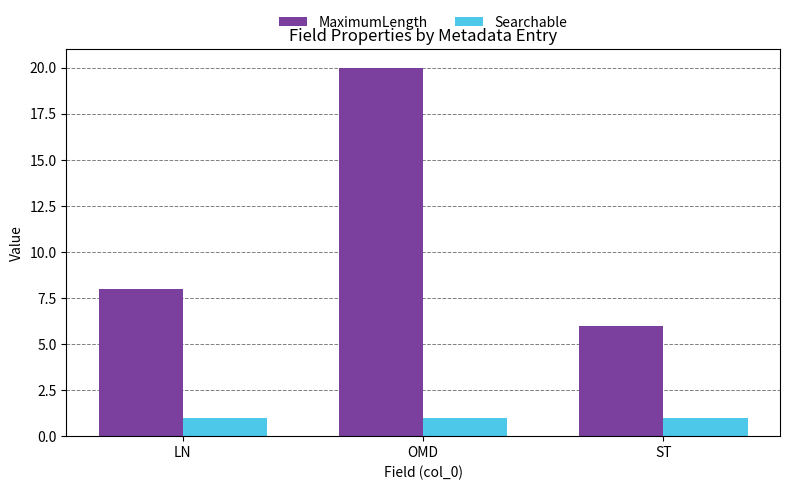

True or false: Searchable has a value of 1 at OMD.

True